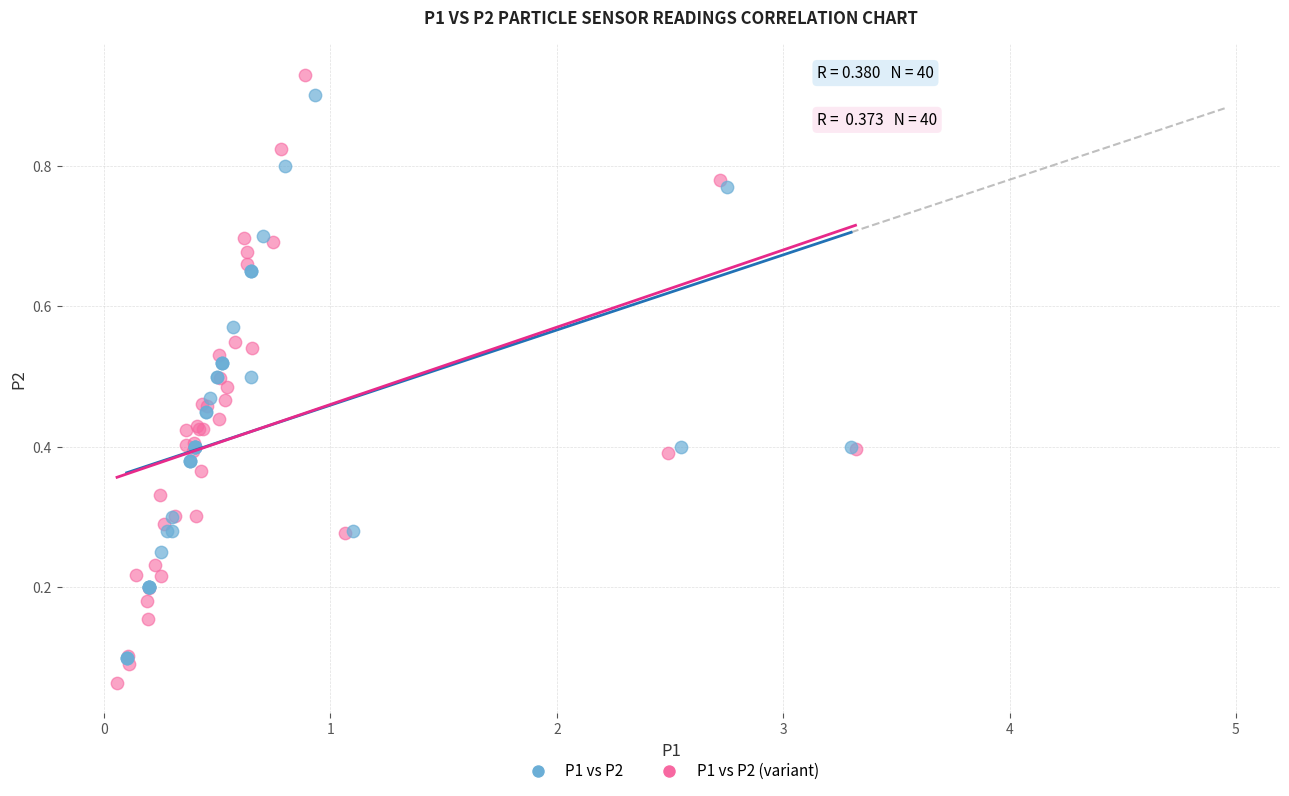

What are all the series names shown in the legend?

P1 vs P2, P1 vs P2 (variant)